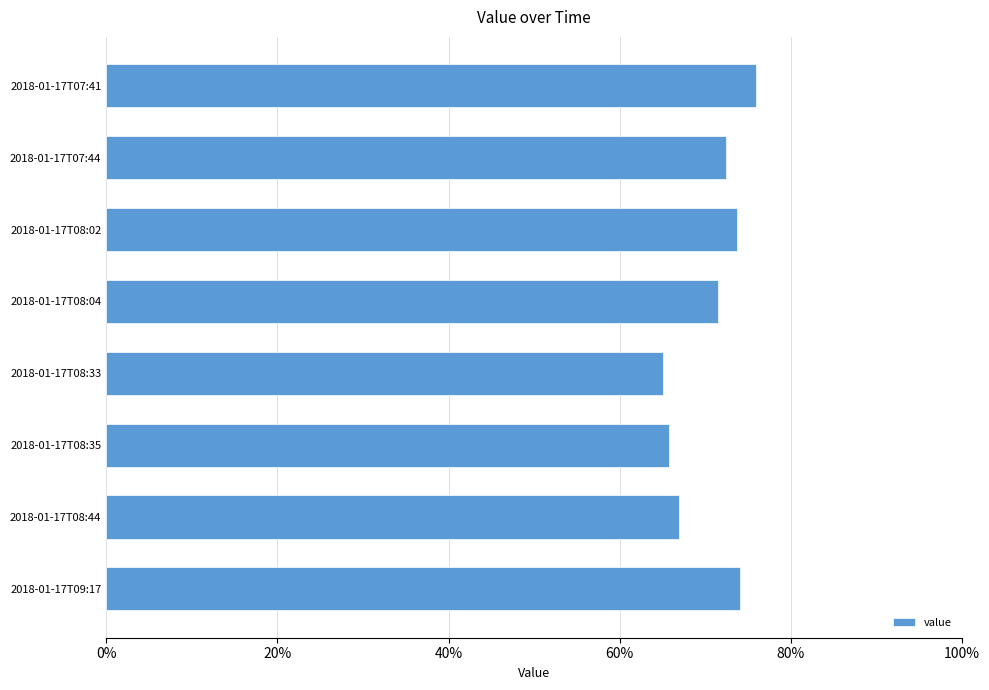

Between 2018-01-17T08:44 and 2018-01-17T08:02, which is larger?

2018-01-17T08:02